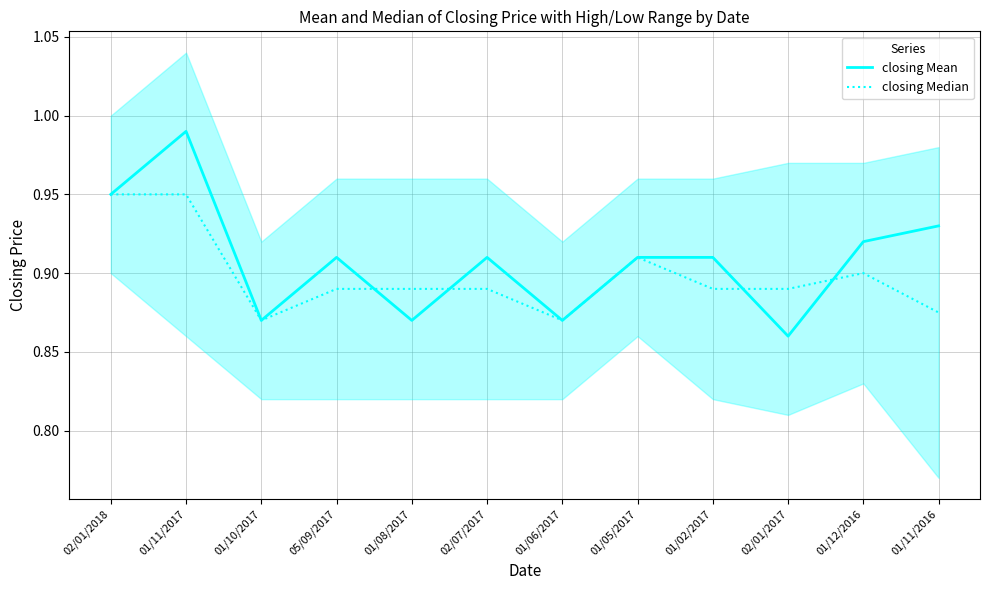

What is the difference between the maximum and minimum values in the closing Median series?

0.1